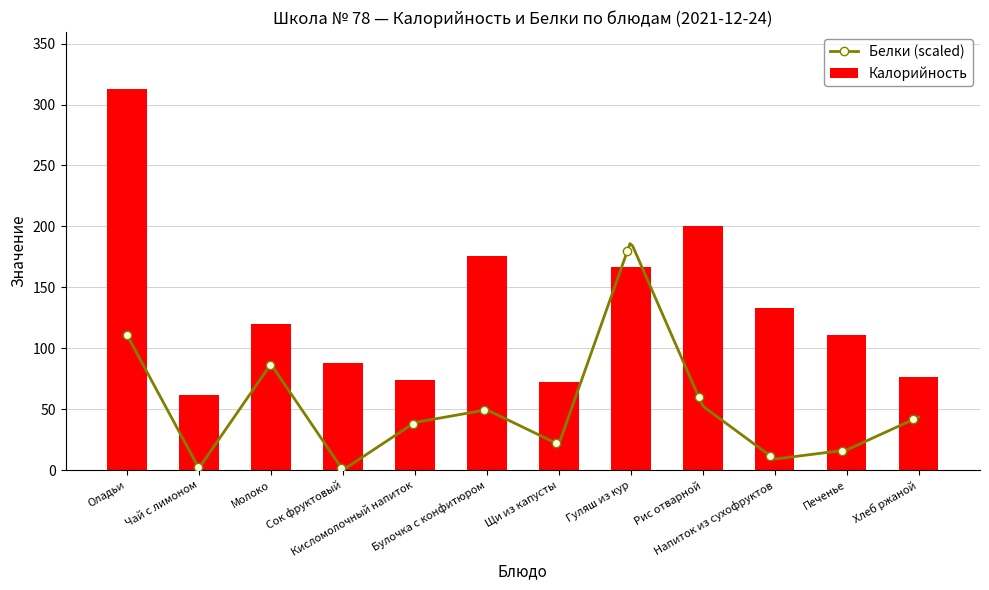

What is the minimum value shown in the chart?

62.0